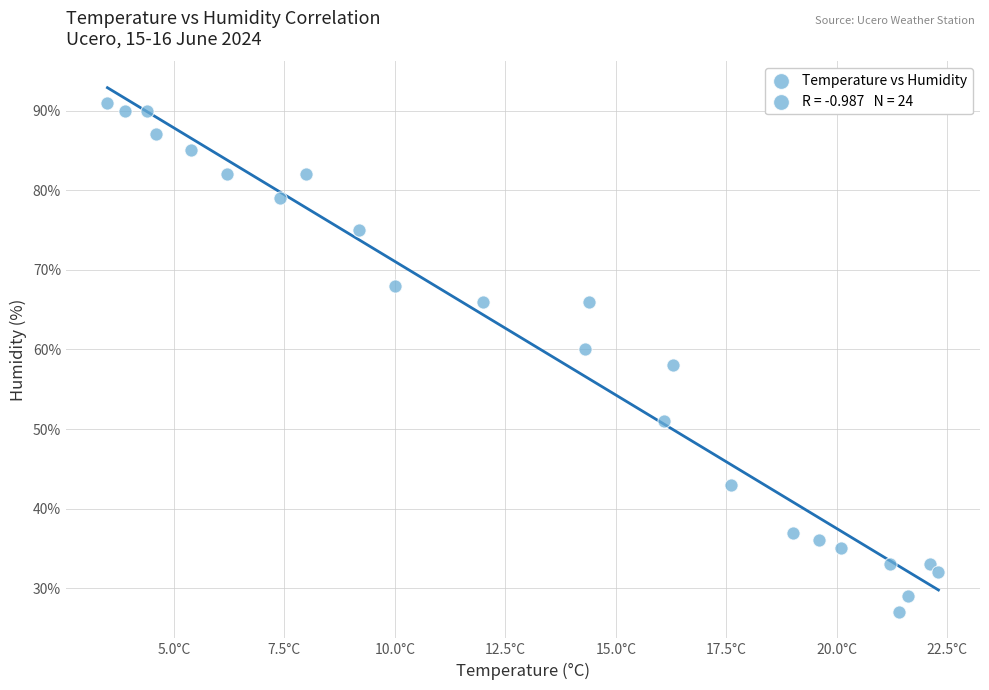

What is the range of Y values (max minus min)?

64